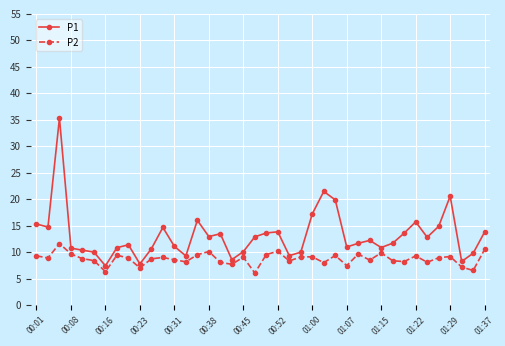

What is the value of the P2 point at the 15th from the left?

9.5